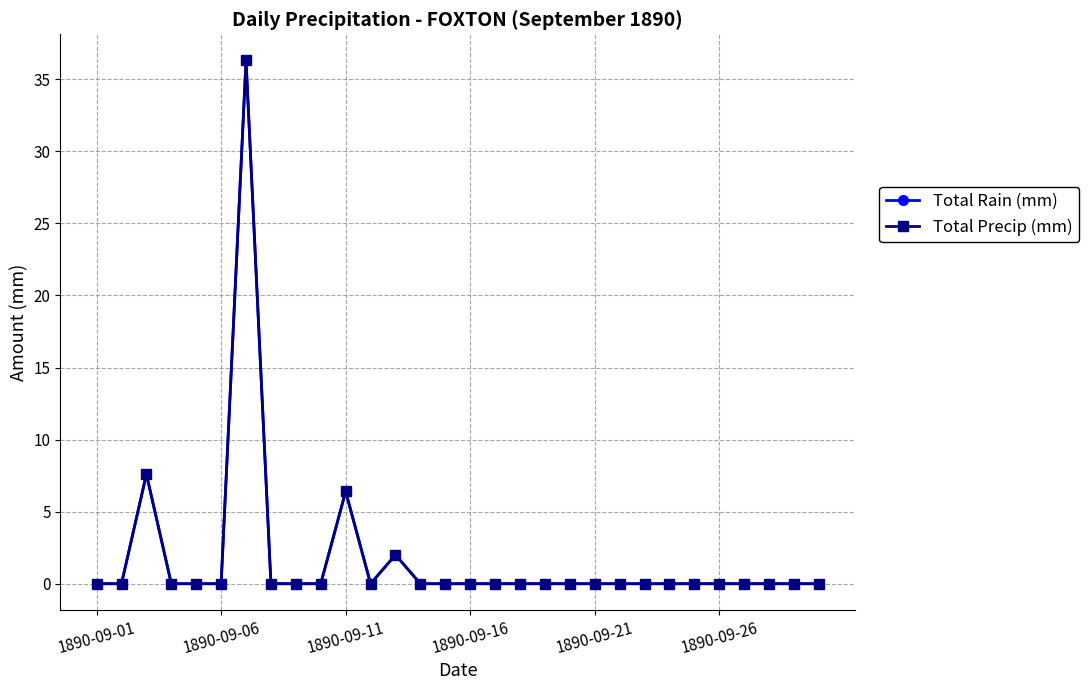

Is this an area chart (filled region under the line)?

No